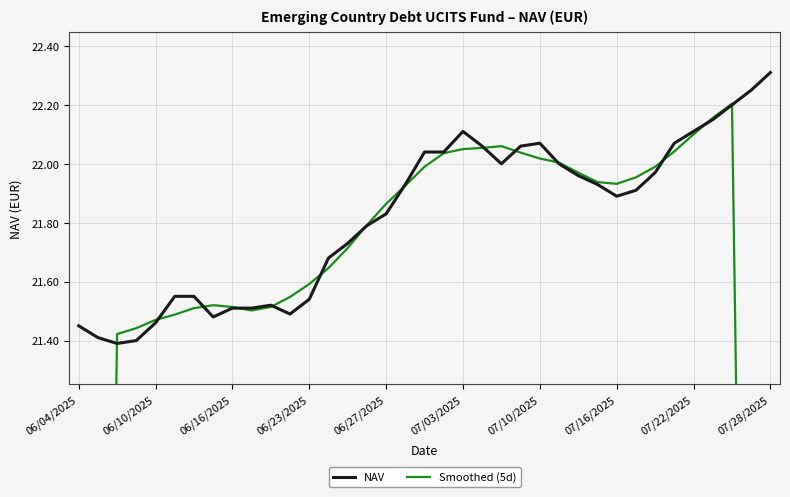

Which series has the largest range (max minus min)?

Smoothed (5d)